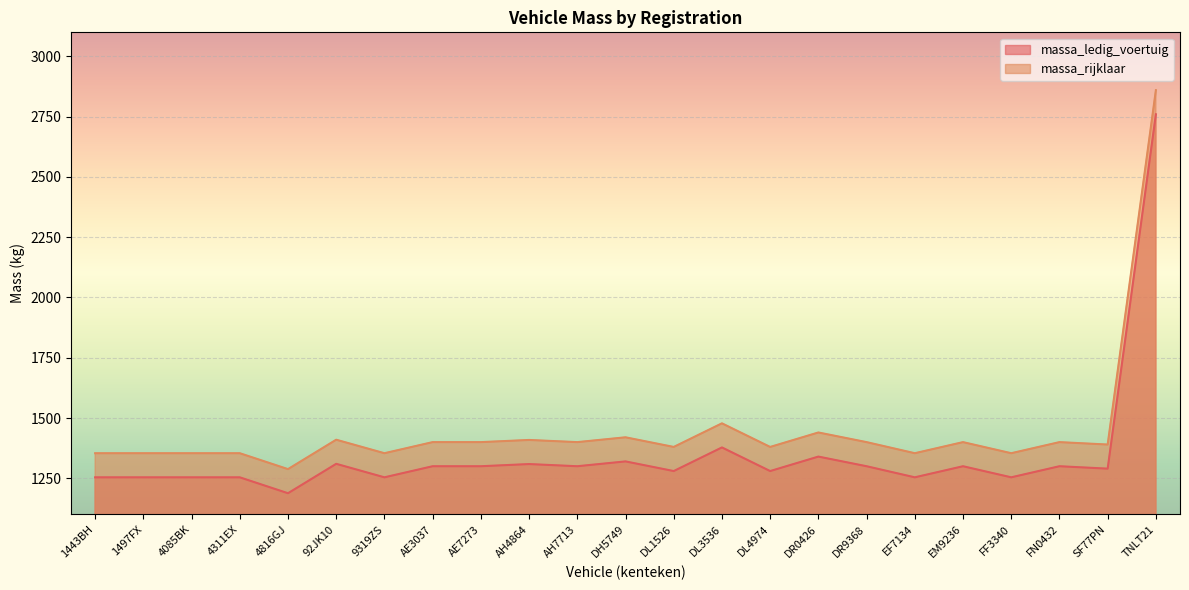

Rank the series at EM9236 from highest to lowest value.

massa_rijklaar, massa_ledig_voertuig